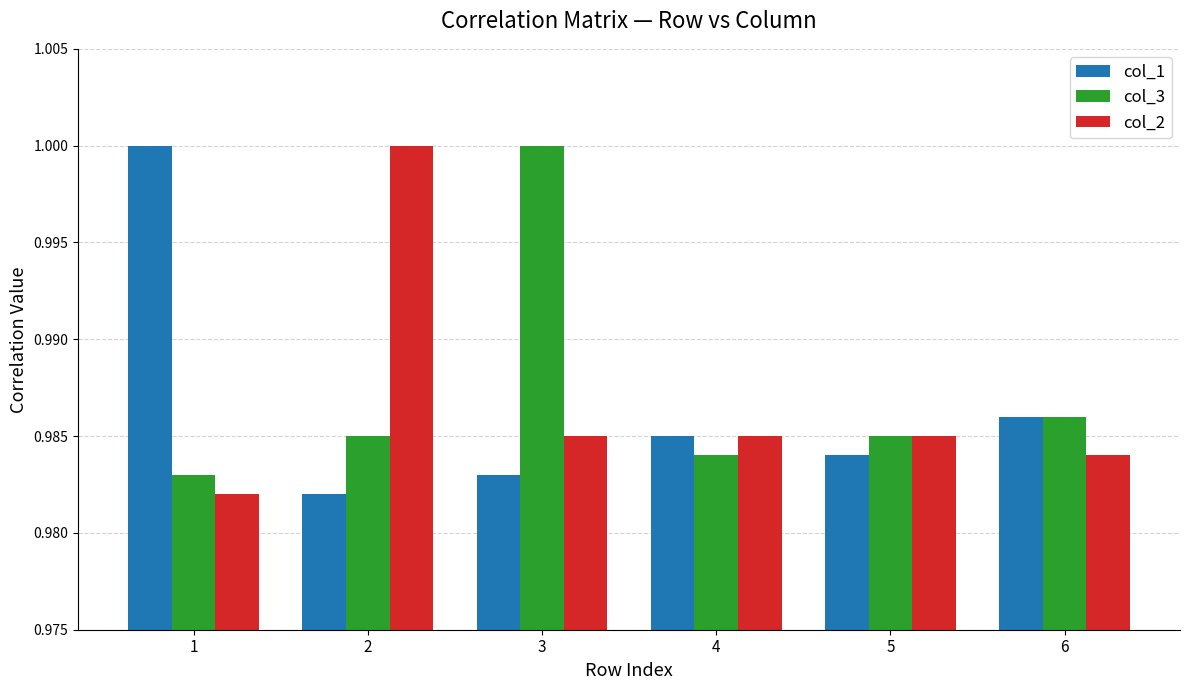

Is the value of col_2 at 5 greater than the value of col_3 at 4?

Yes